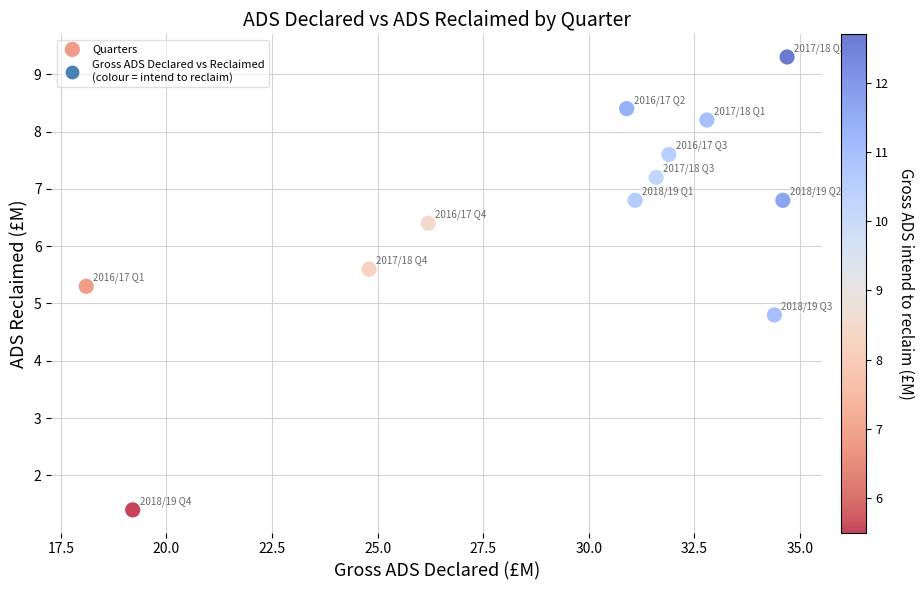

What is the range of Y values (max minus min)?

7.9